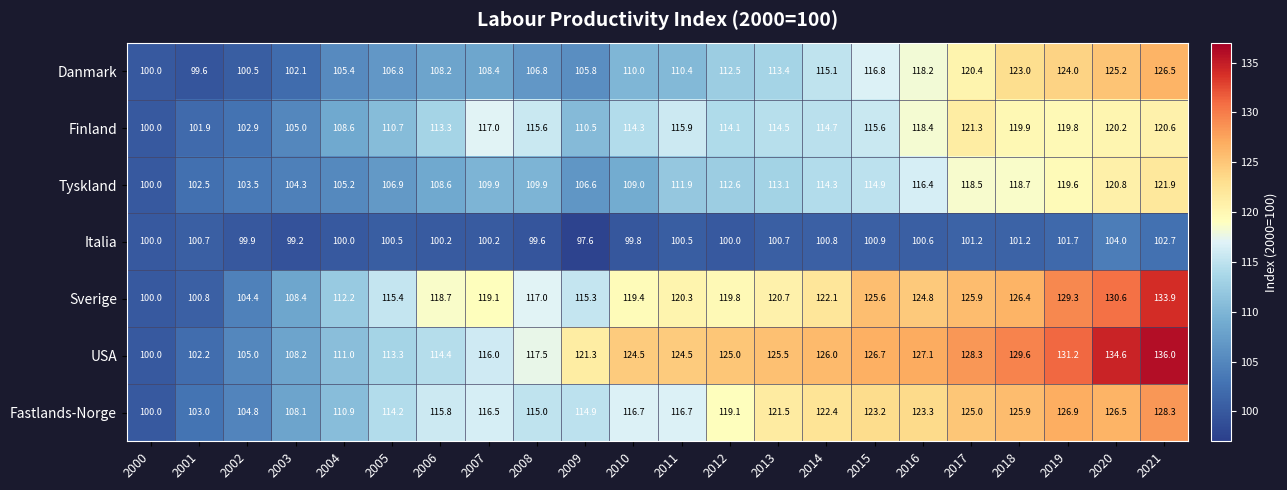

At how many categories does at least one series exceed 108?

19